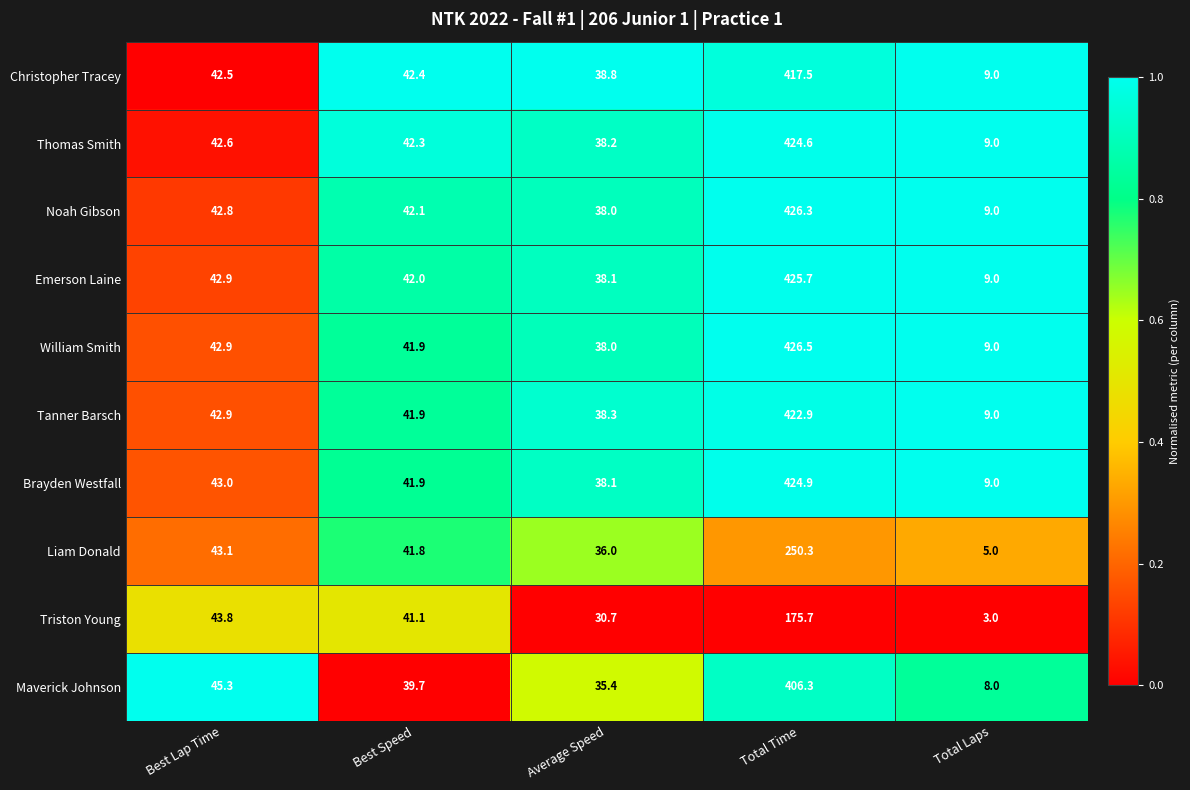

Which series has the largest total across all categories?

William Smith